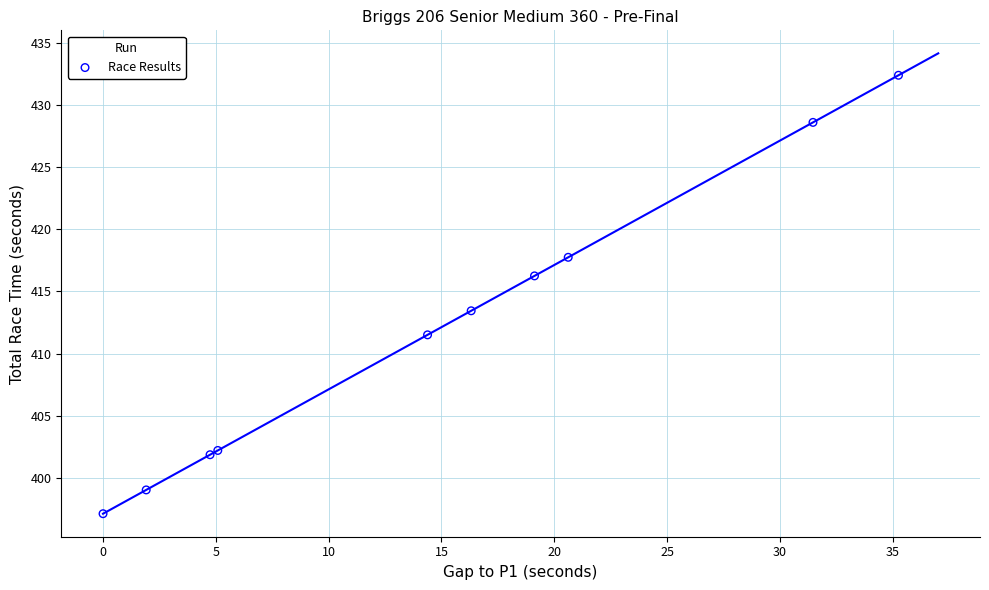

What Y value in the scatter plot is closest to 414?

413.4